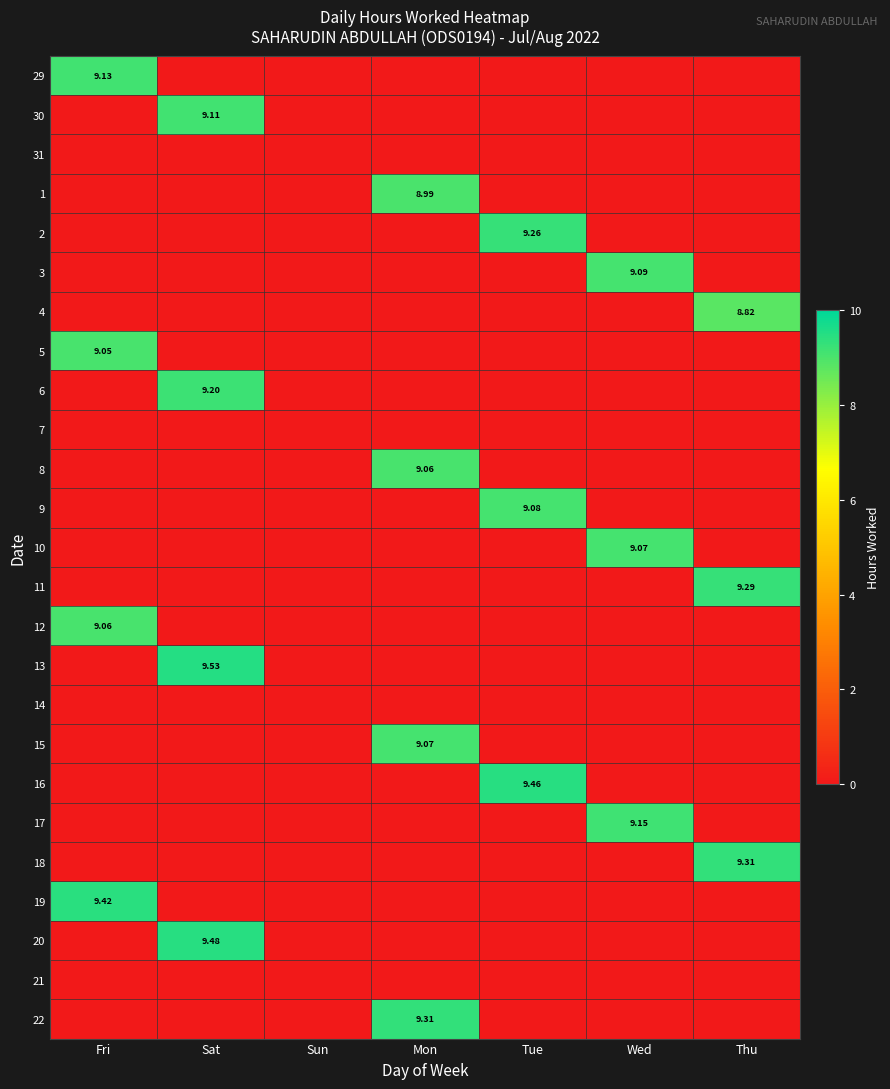

Which series has the widest spread of values?

13